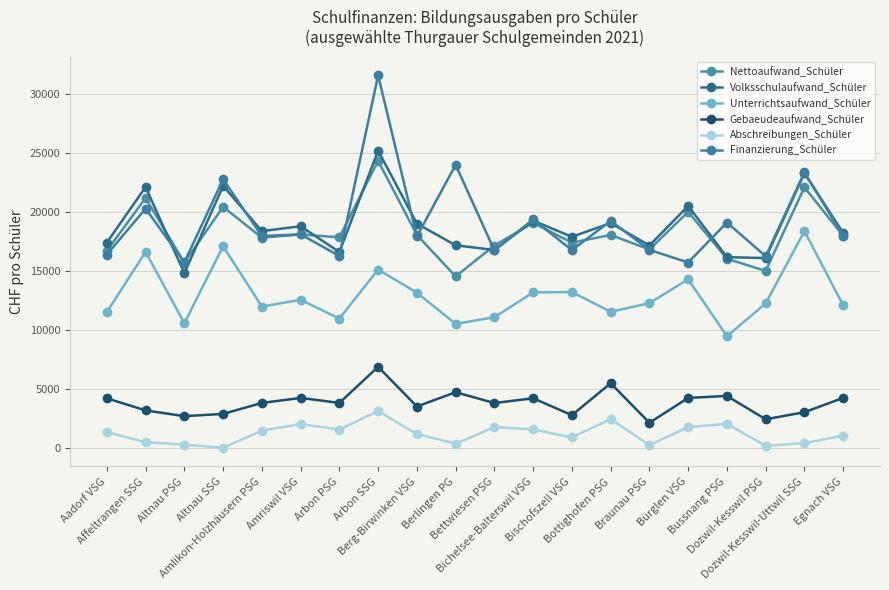

Which series has the widest spread of values?

Finanzierung_Schüler